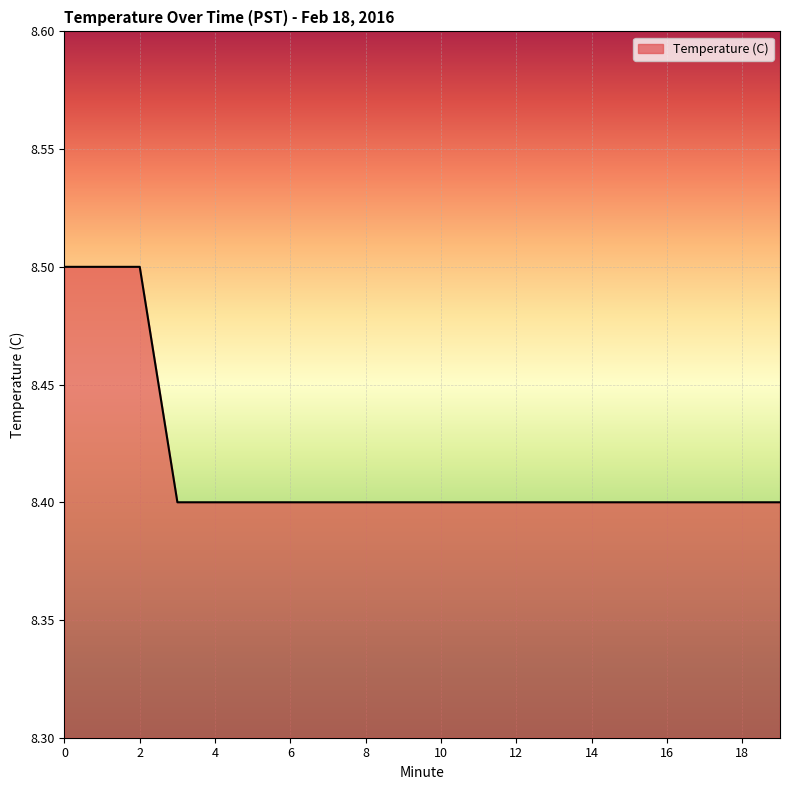

What is the smallest value displayed?

8.4